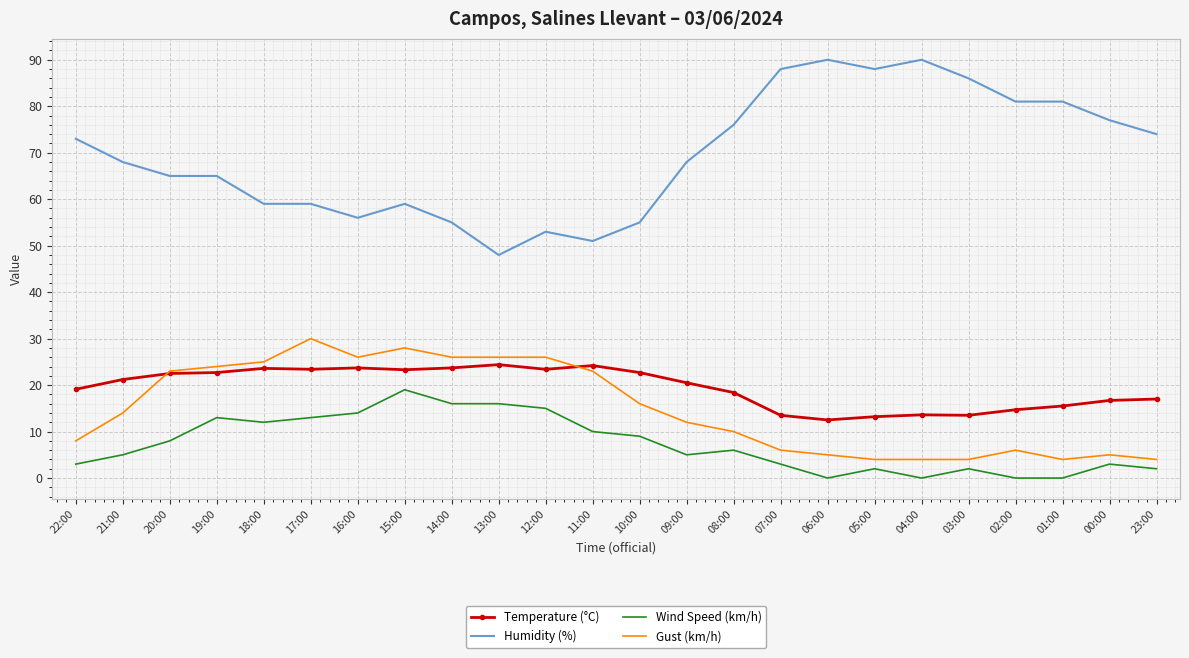

Is the value of Humidity (%) at 02:00 greater than the value of Temperature (°C) at 00:00?

Yes